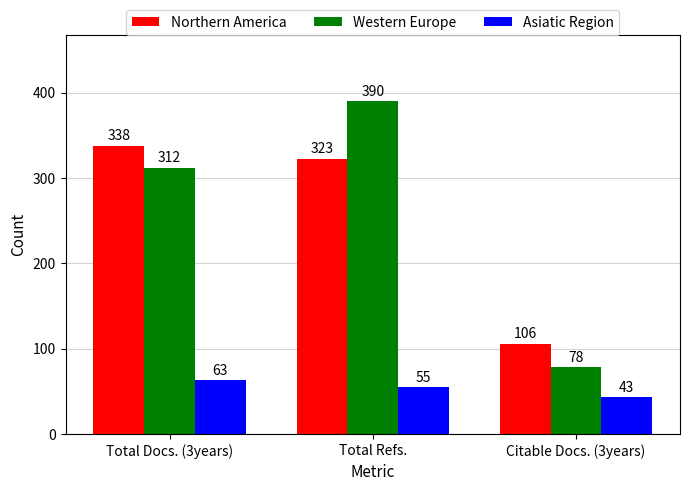

How many series are shown in this chart?

3